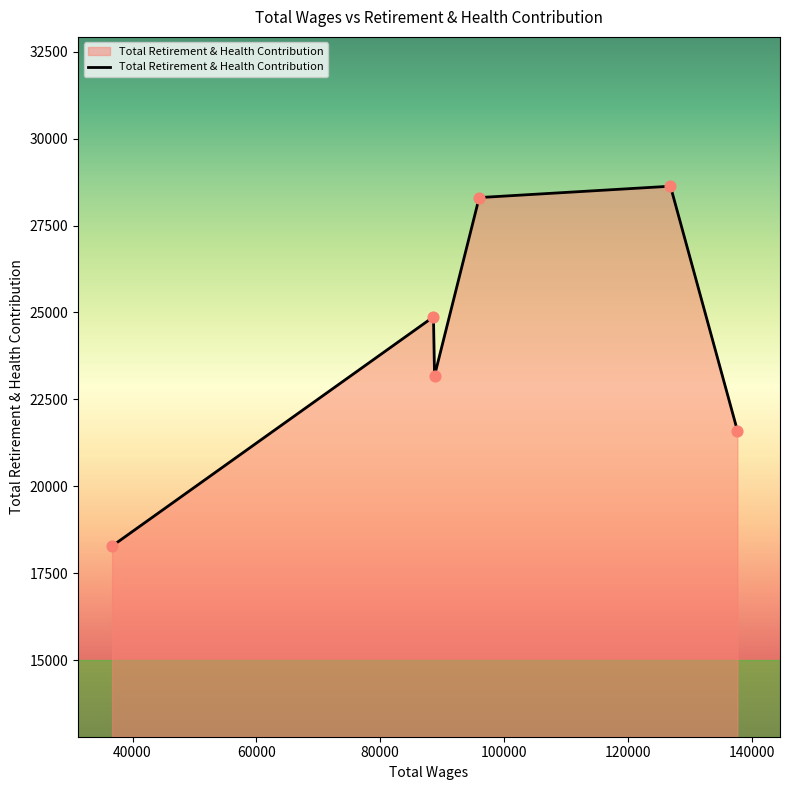

What is the maximum value shown in the chart?

28630